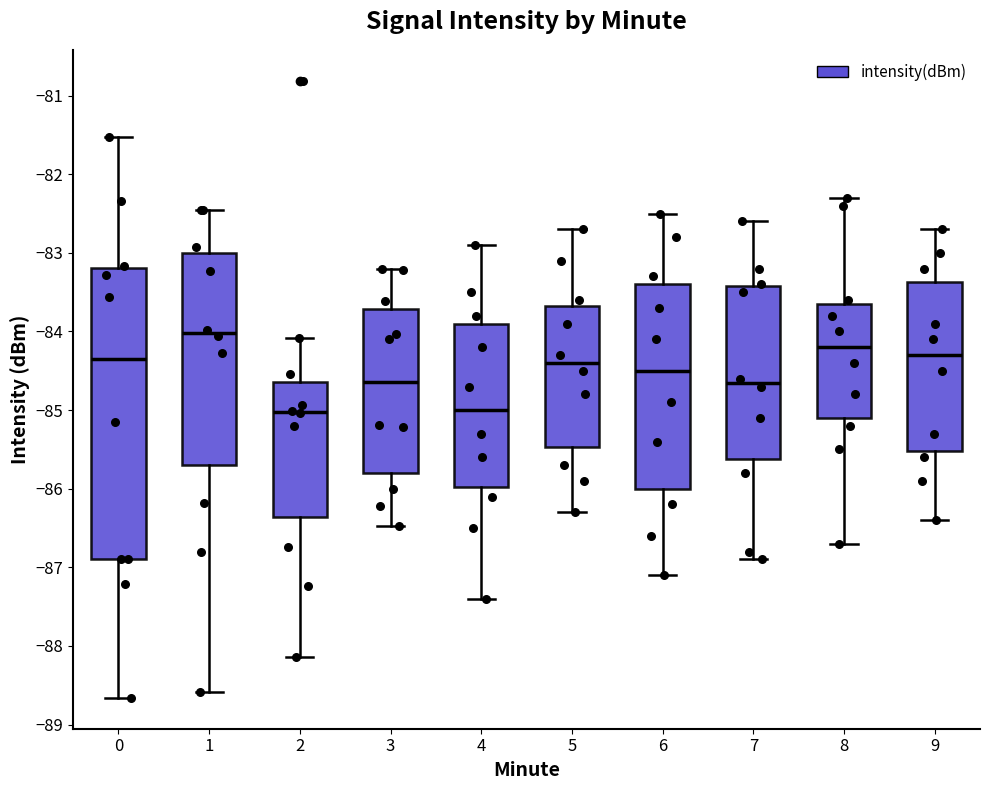

Which box has the highest median line?

1